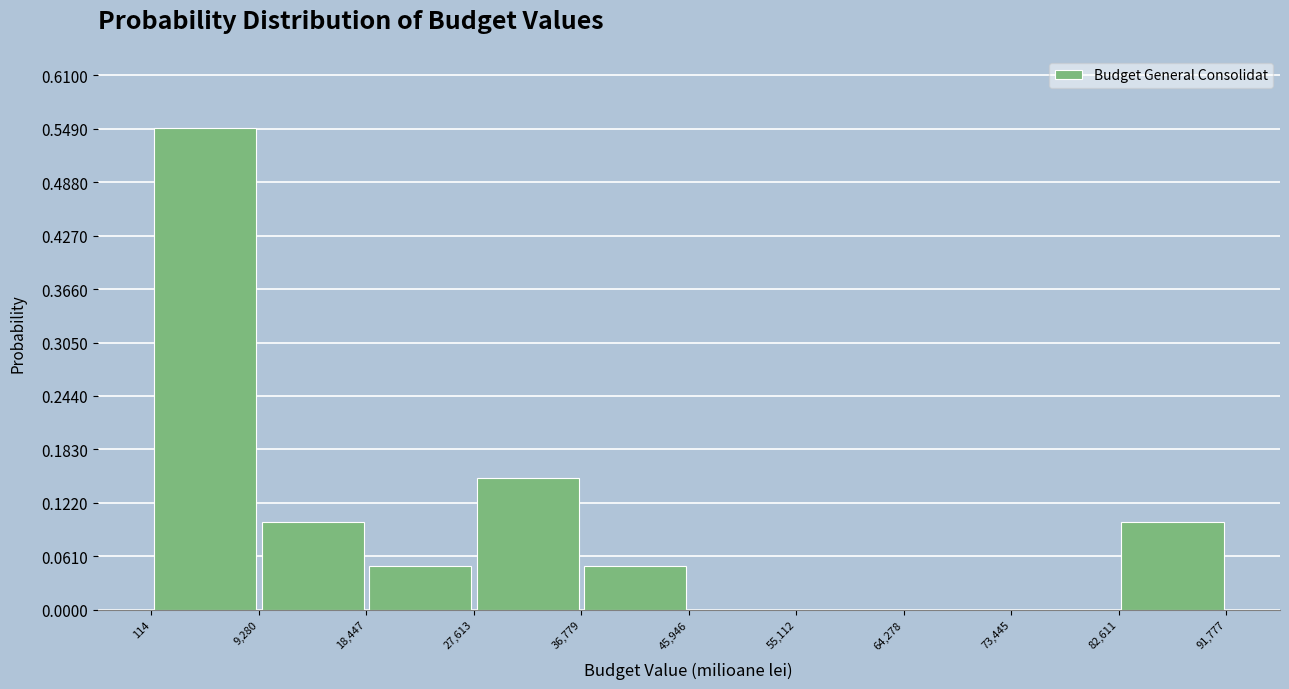

Over which range of the x-axis is the bar tallest?

114 to 9,280